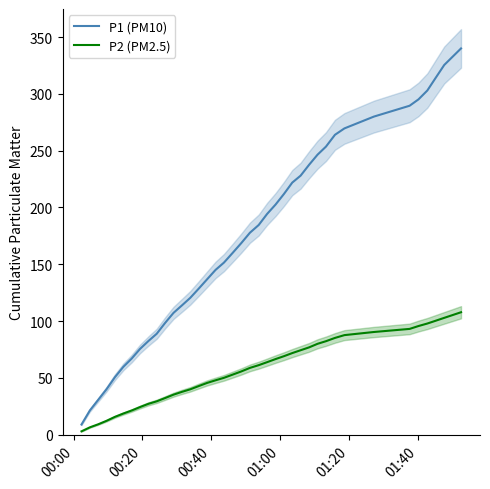

True or false: P2 (PM2.5) and P1 (PM10) cross at least once.

False